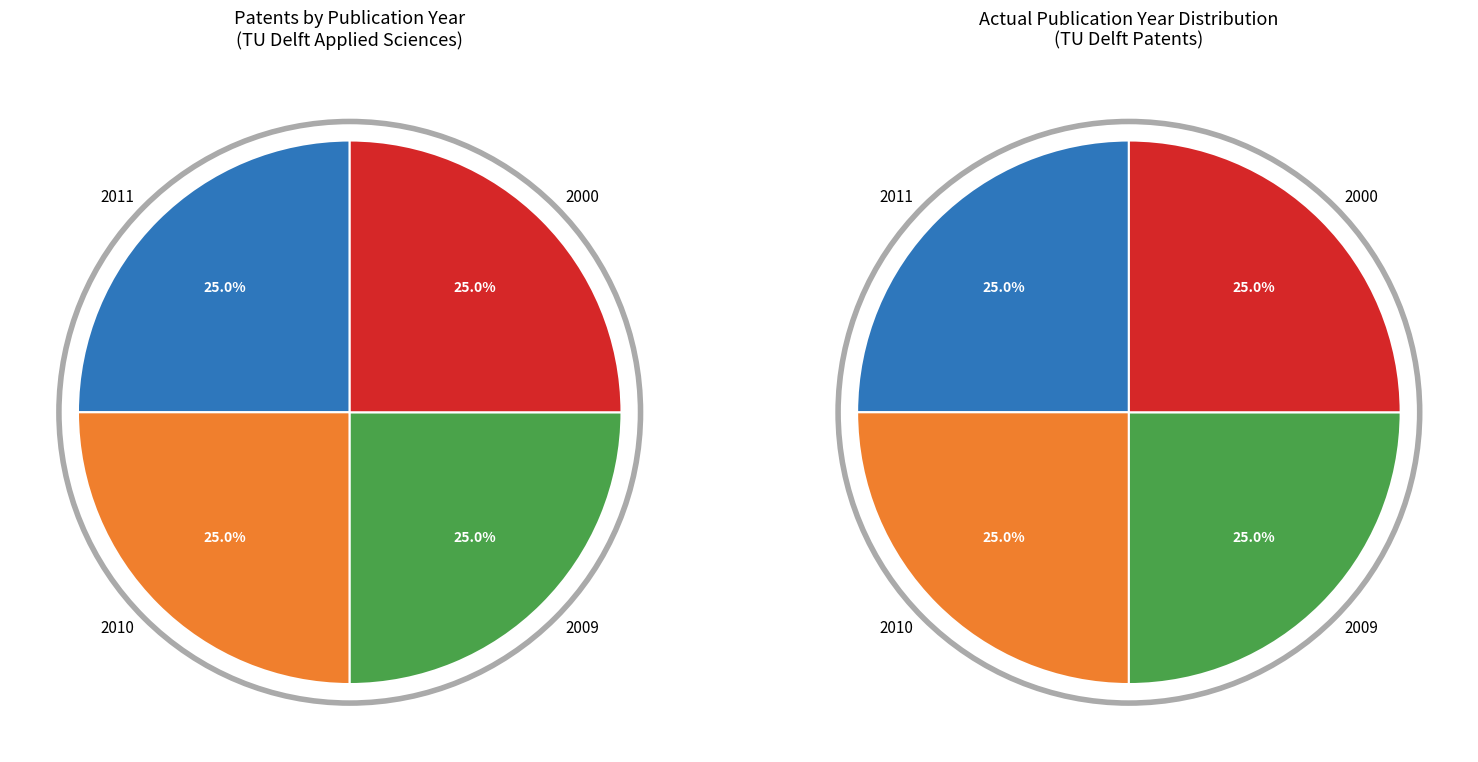

What is the largest slice in the pie chart?

2011